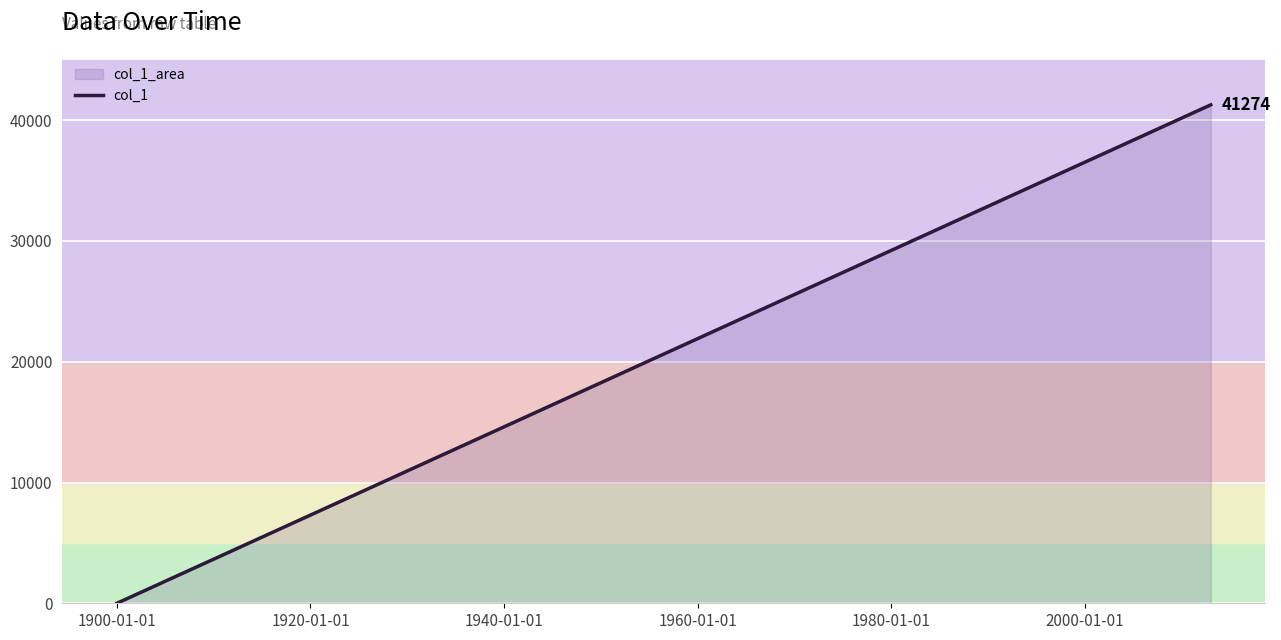

Is it true that the value at 1900-01-01 is 23110?

False